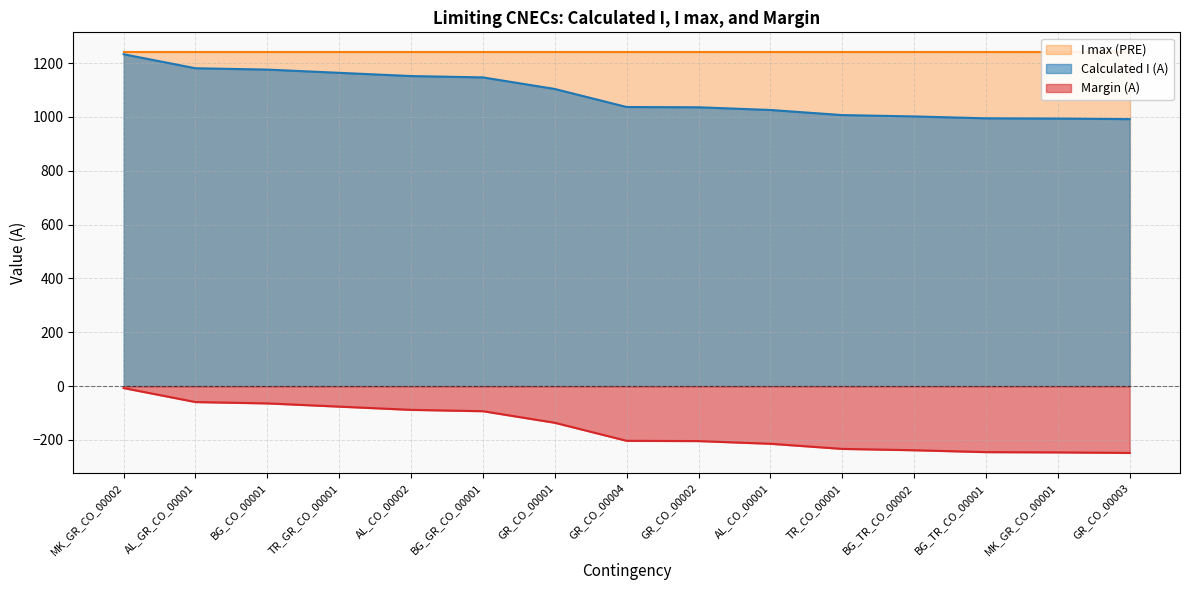

What is the difference between the Calculated I (A) values at BG_CO_00001 and GR_CO_00002?

140